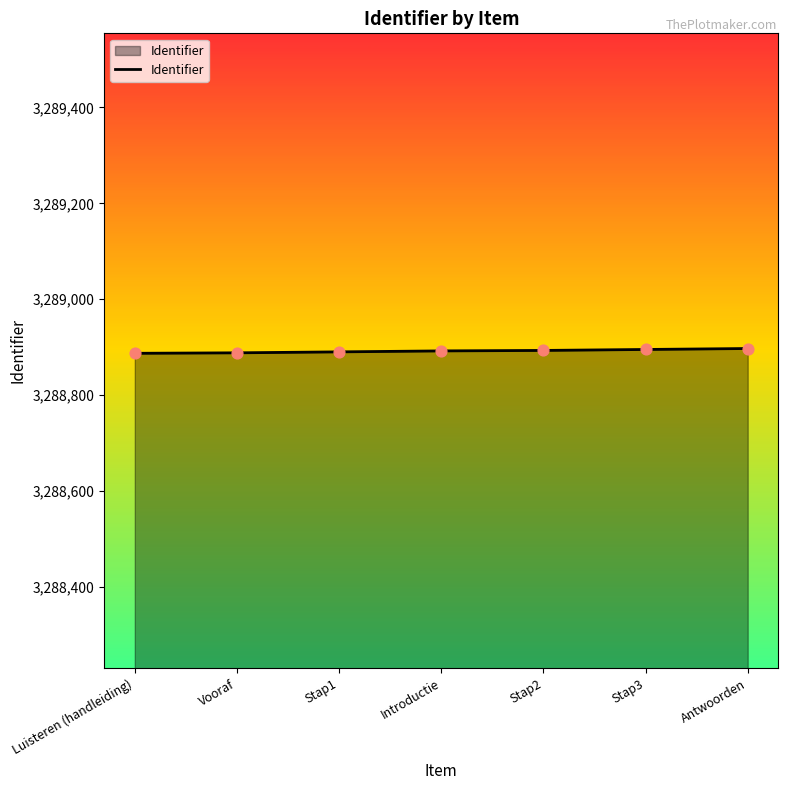

What is the ratio of the value at Luisteren (handleiding) to the value at Stap1?

1.0